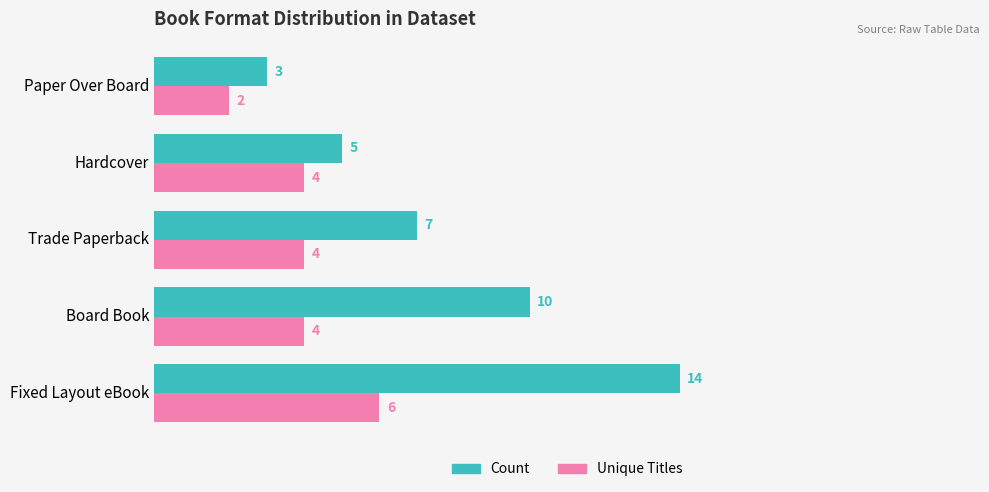

The value of Count at Hardcover is 3. True or false?

False